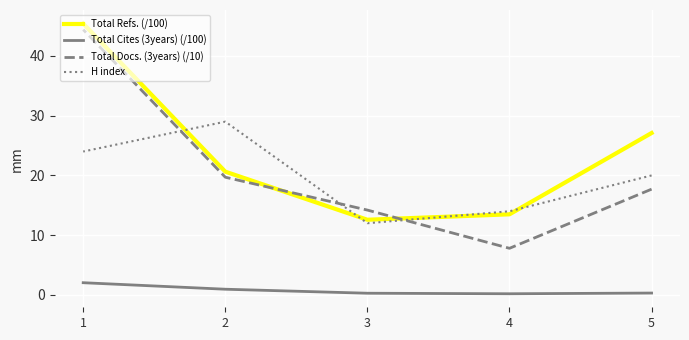

At how many categories does at least one series exceed 39?

1